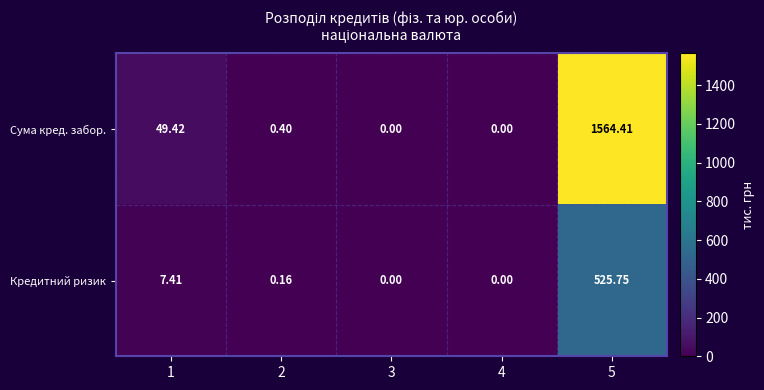

How many distinct data groups are displayed?

2